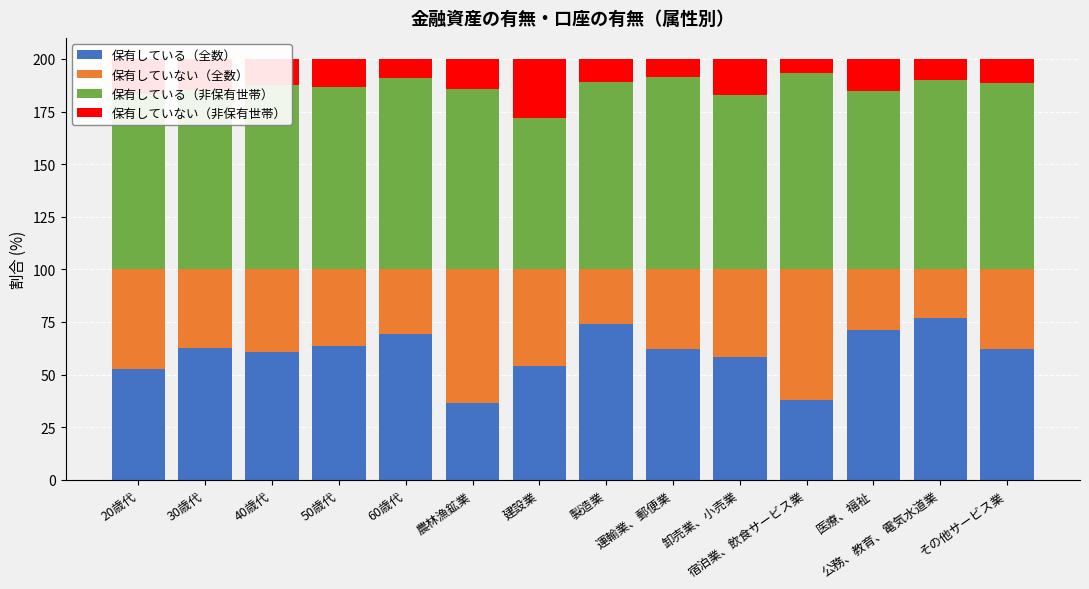

What is the total value across all series at 40歳代?

200.0